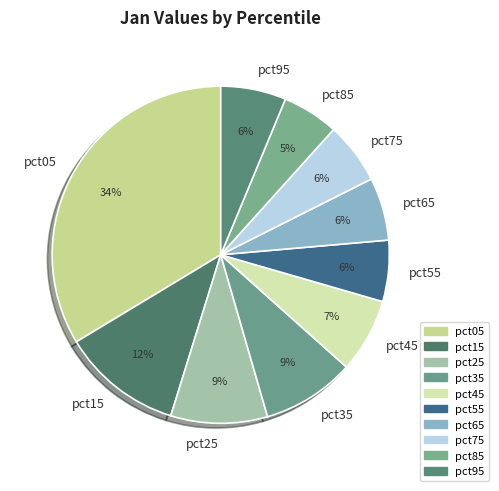

Combined, do pct35 and pct95 account for over 50%?

No